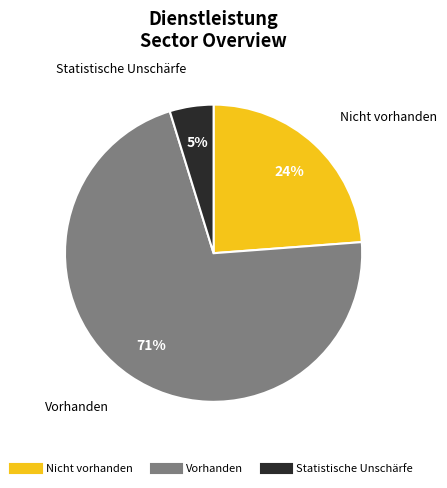

Which slice is the largest?

Vorhanden